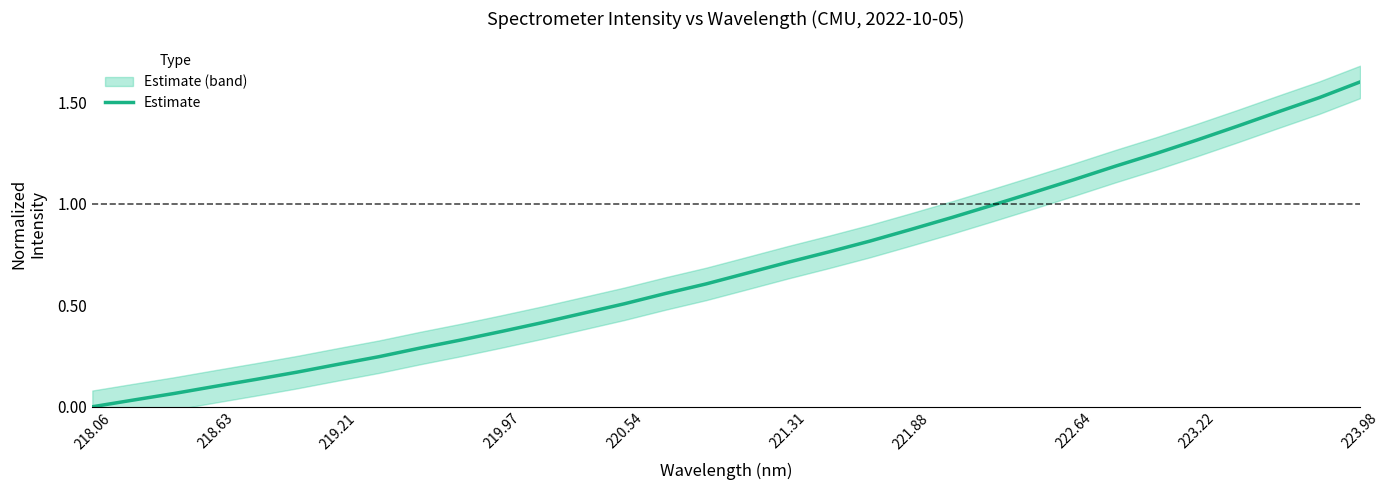

How many data points does each series have?

32